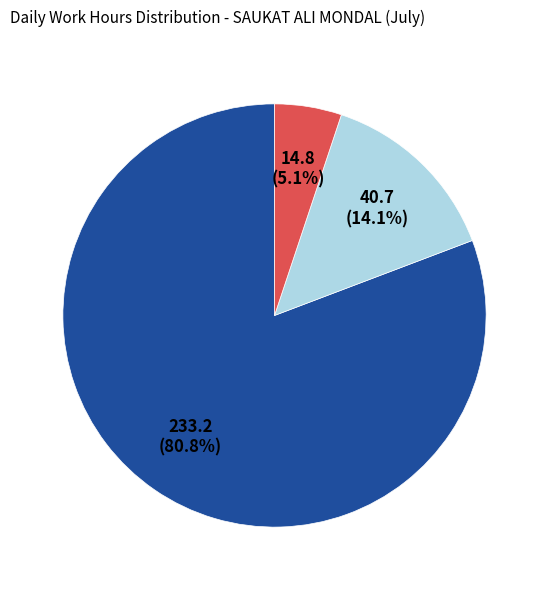

To the nearest percent, what is the average slice percentage?

33%